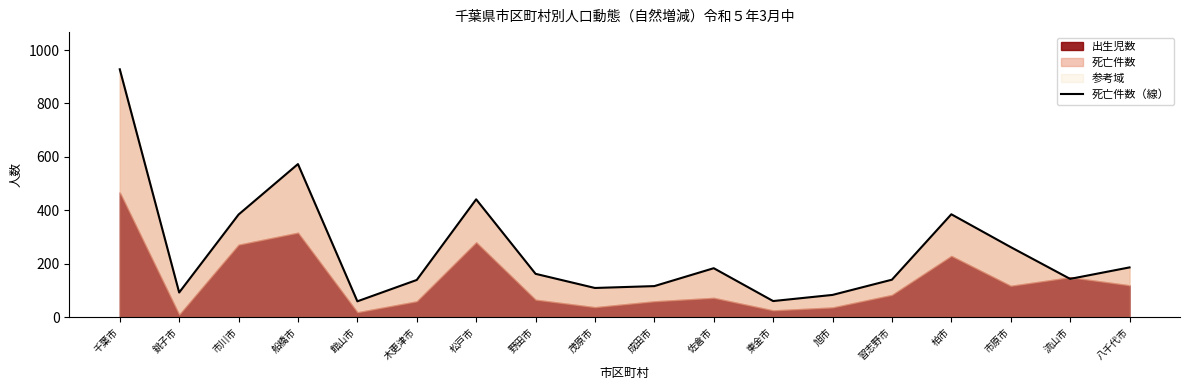

Approximately how many times larger is the value at 東金市 compared to 柏市?

0.2